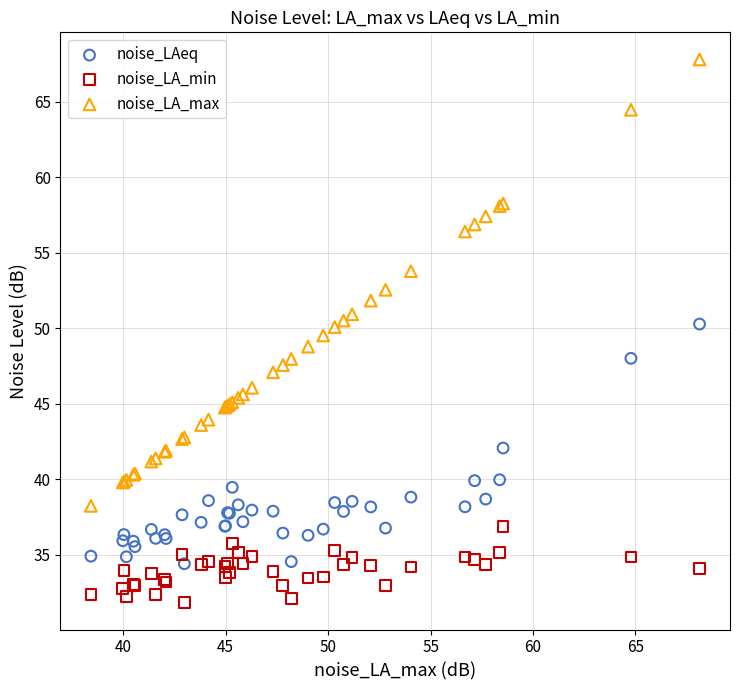

Which series contains the lowest Y value?

noise_LA_min